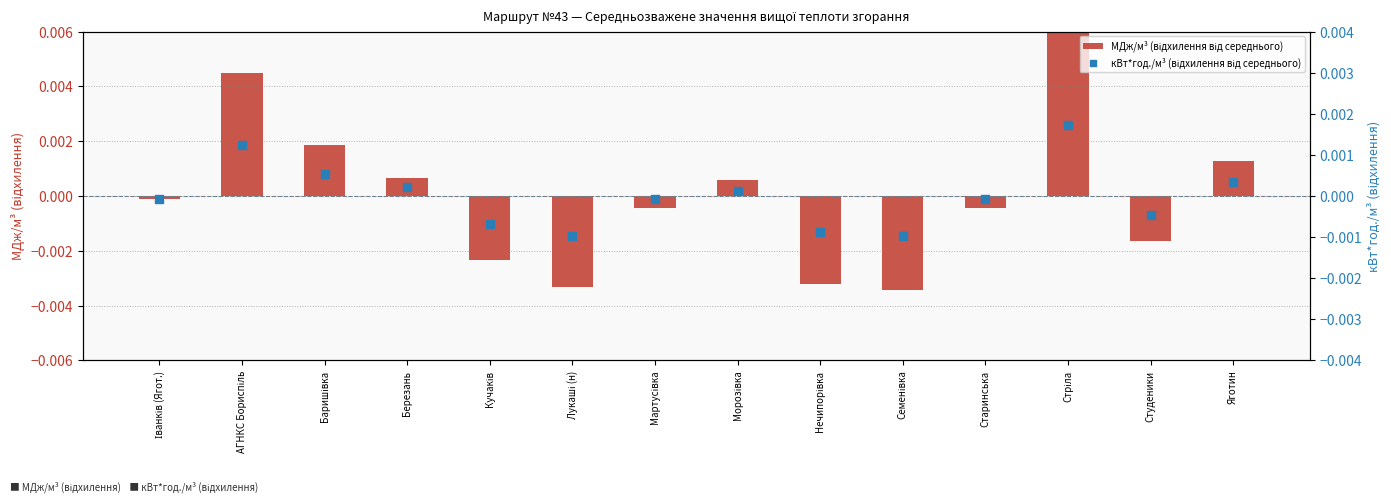

What are all the series names shown in the legend?

МДж/м³ (відхилення від середнього), кВт*год./м³ (відхилення від середнього)